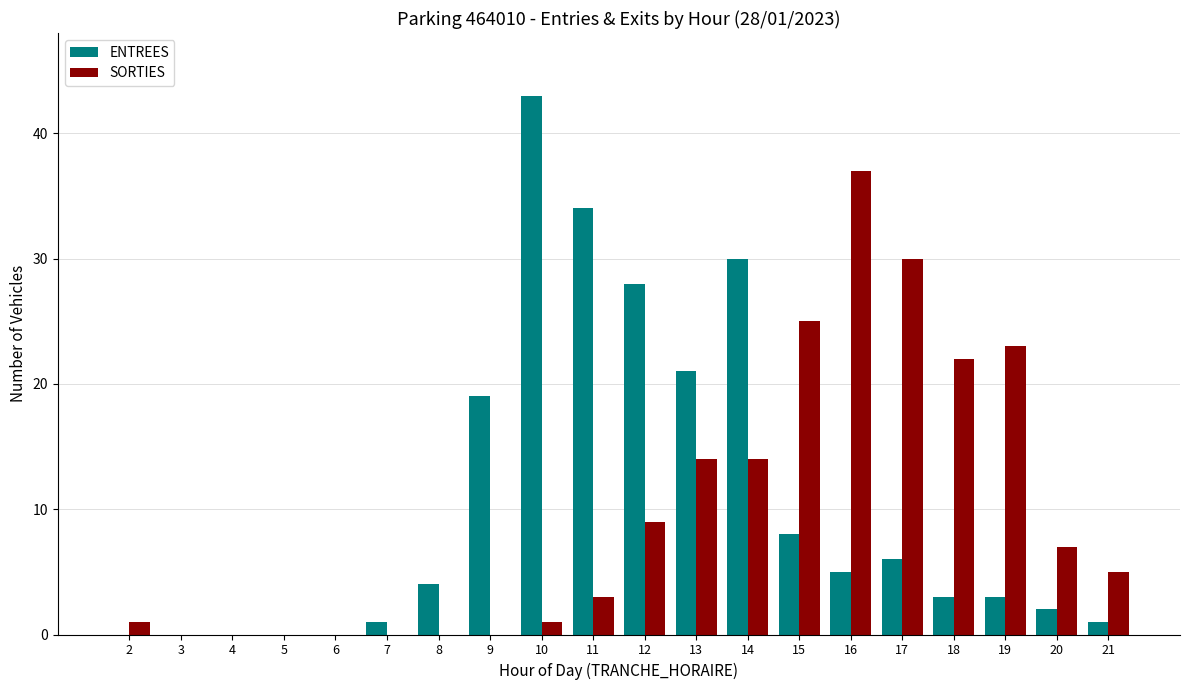

Reading left to right, transcribe all the data shown in this chart.

ENTREES: 0	0	0	0	0	1	4	19	43	34	28	21	30	8	5	6	3	3	2	1
SORTIES: 1	0	0	0	0	0	0	0	1	3	9	14	14	25	37	30	22	23	7	5